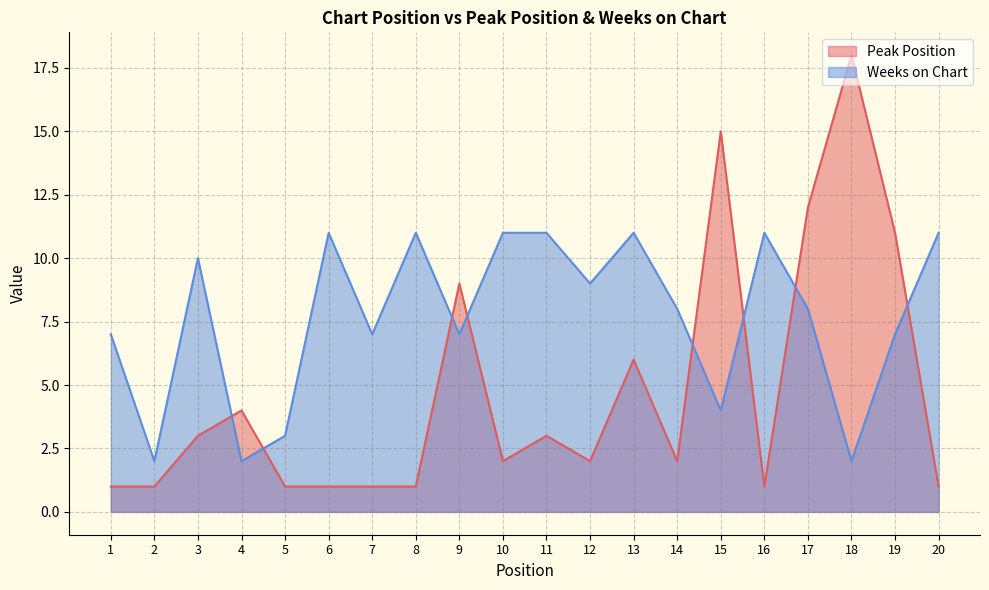

What is the sum of all Peak Position values?

95